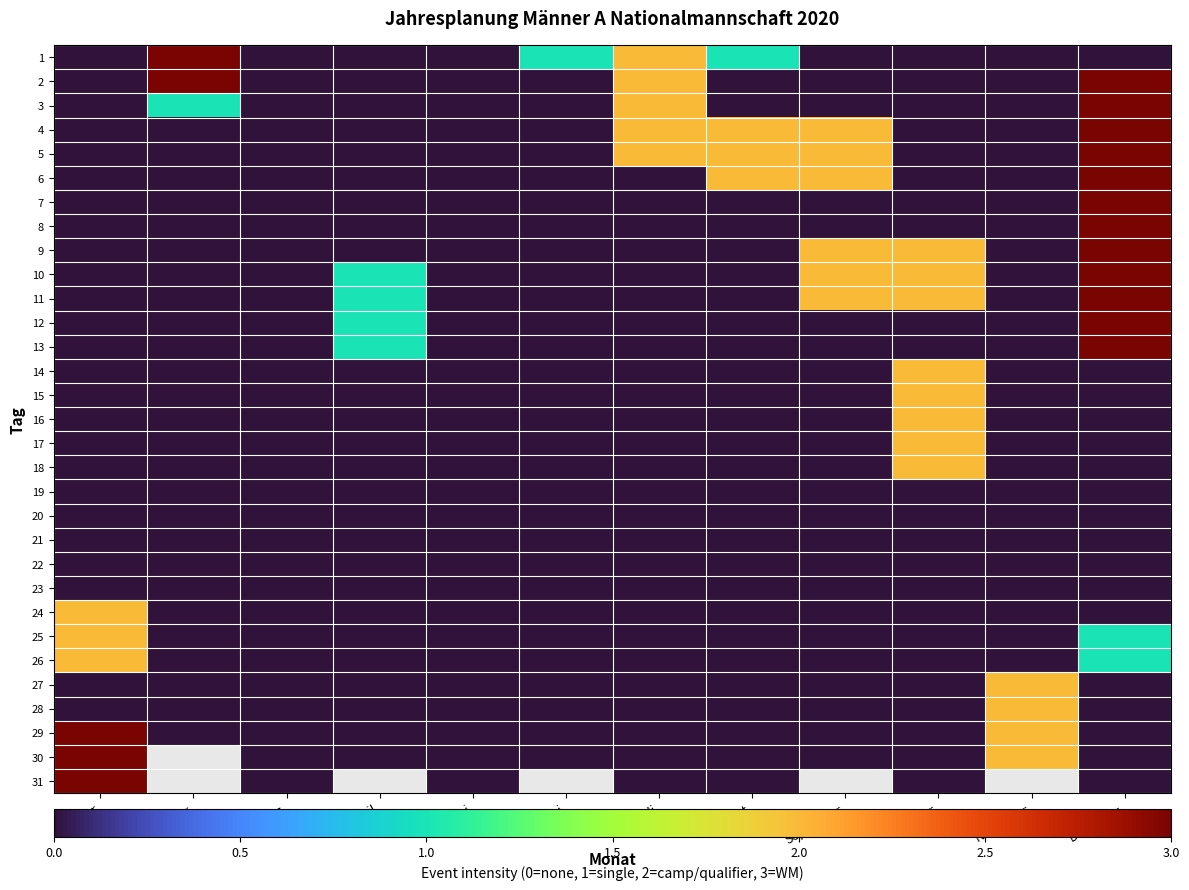

What is the greatest value displayed?

3.0